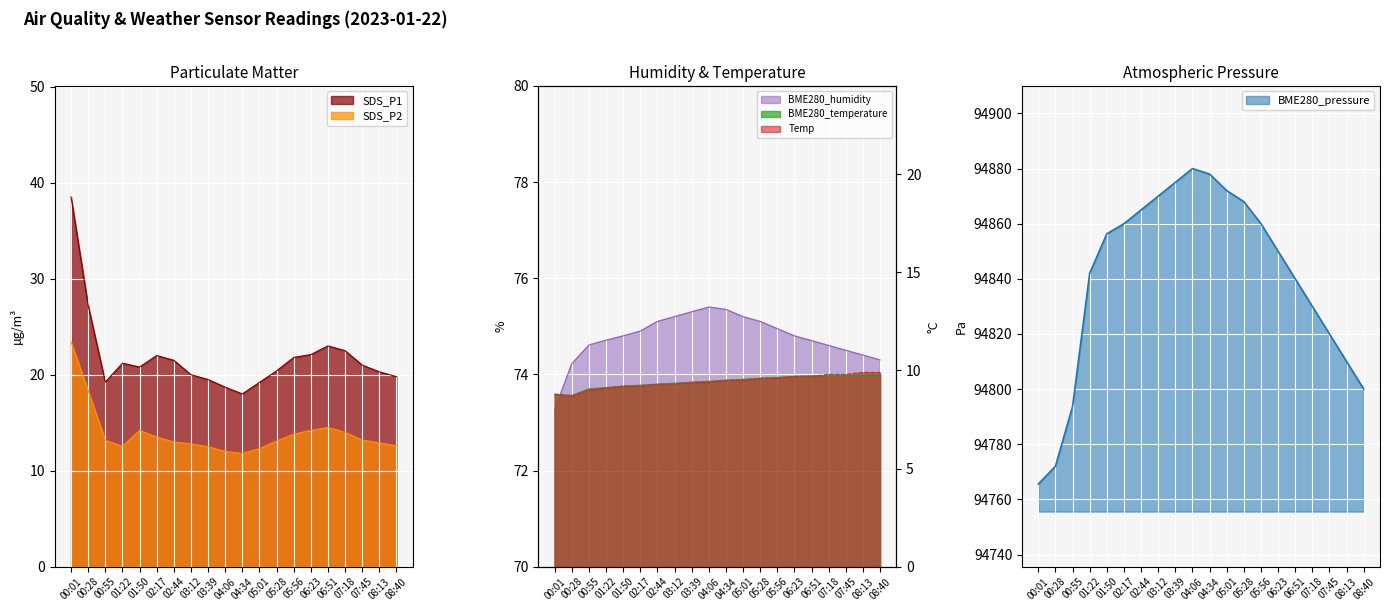

Which has a higher value, 08:13 or 04:06?

04:06